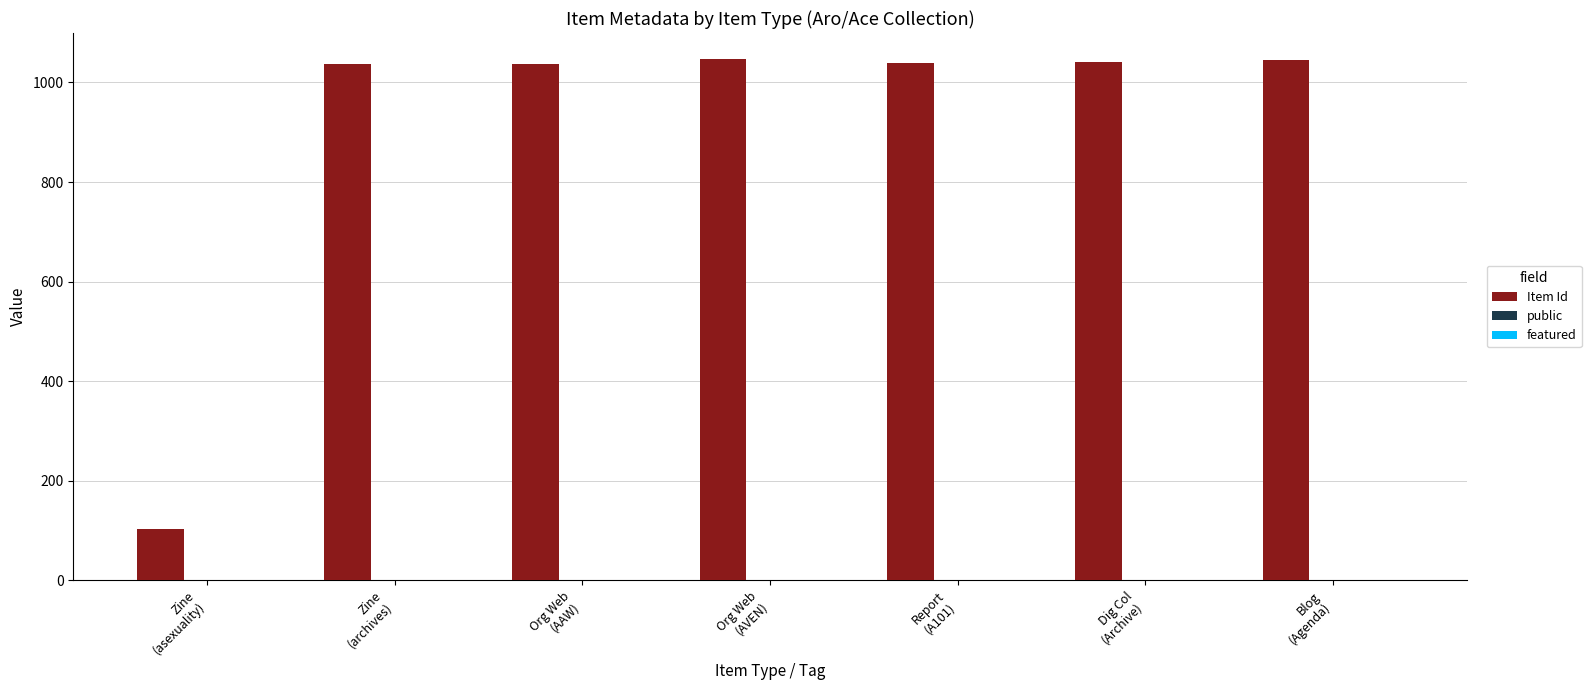

How many series are shown in this chart?

2